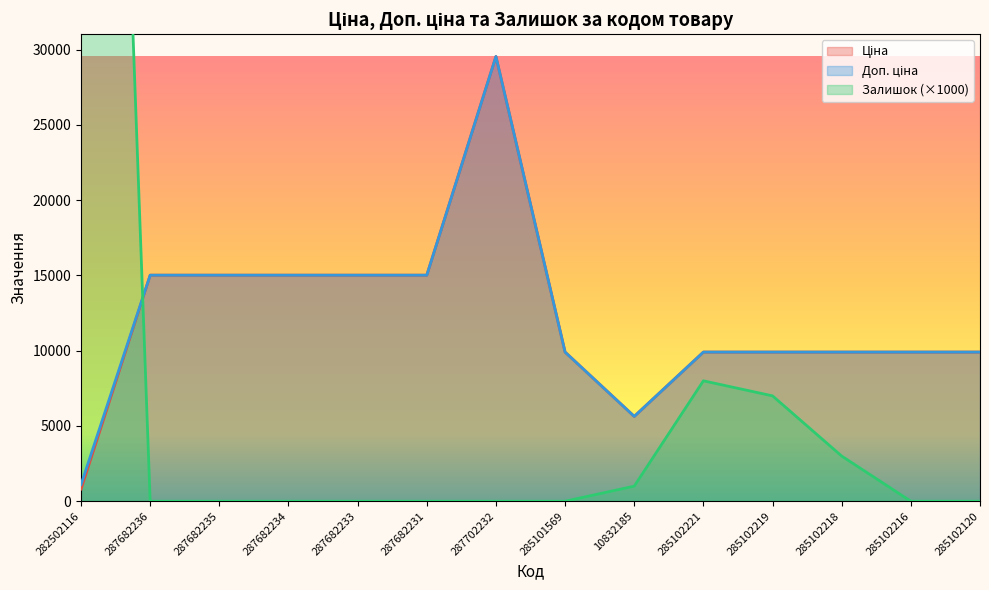

What is the greatest value displayed?

125000.0